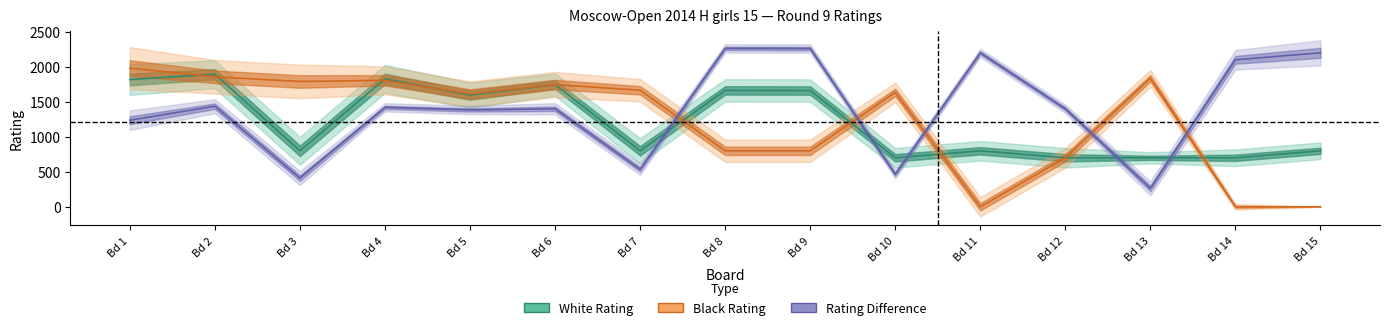

What is the difference between the maximum and minimum values in the Black Rating series?

1981